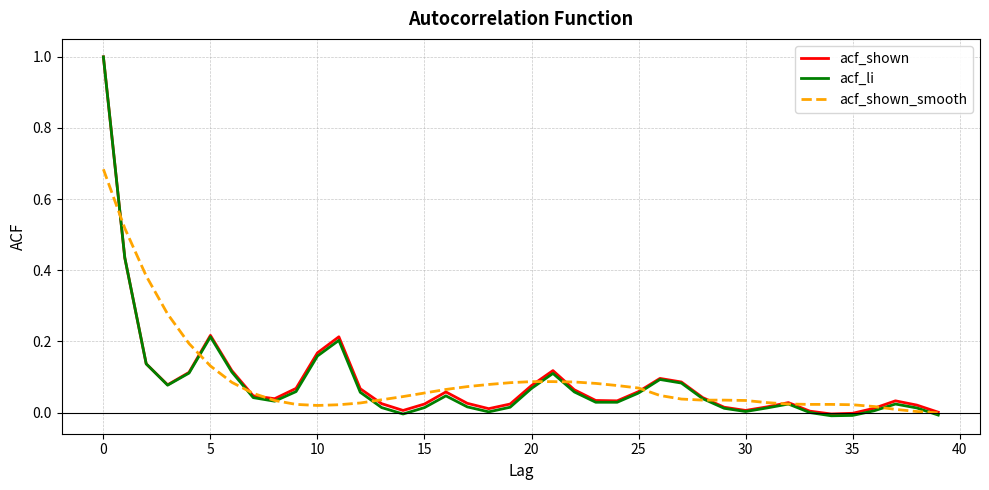

Which series has the widest spread of values?

acf_li